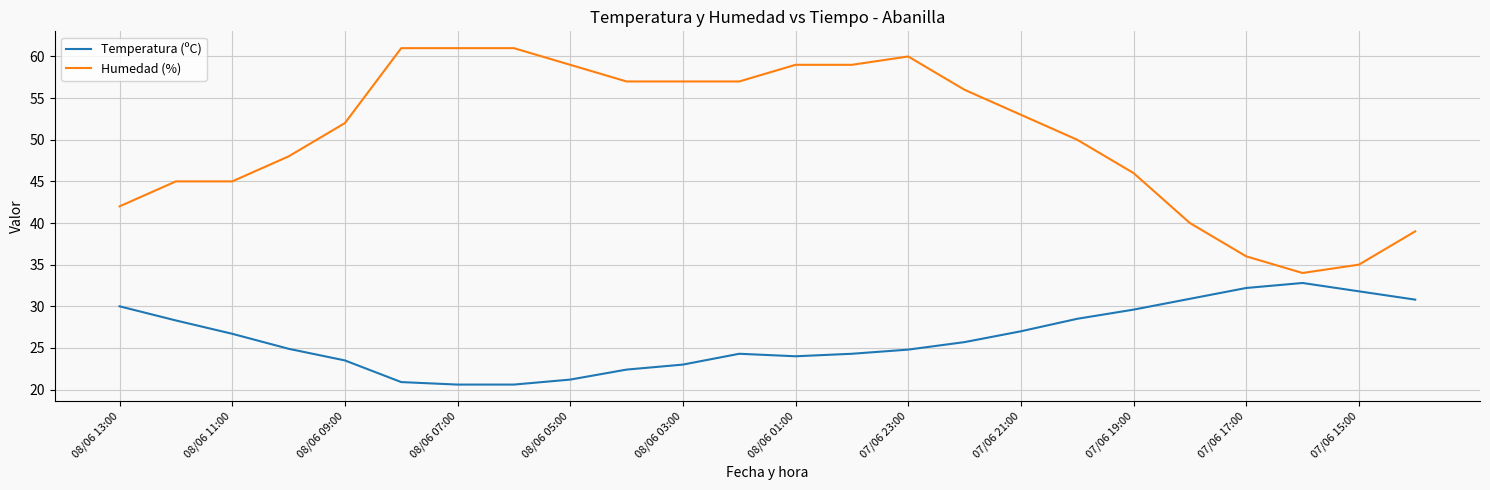

What is the maximum value shown in the chart?

61.0